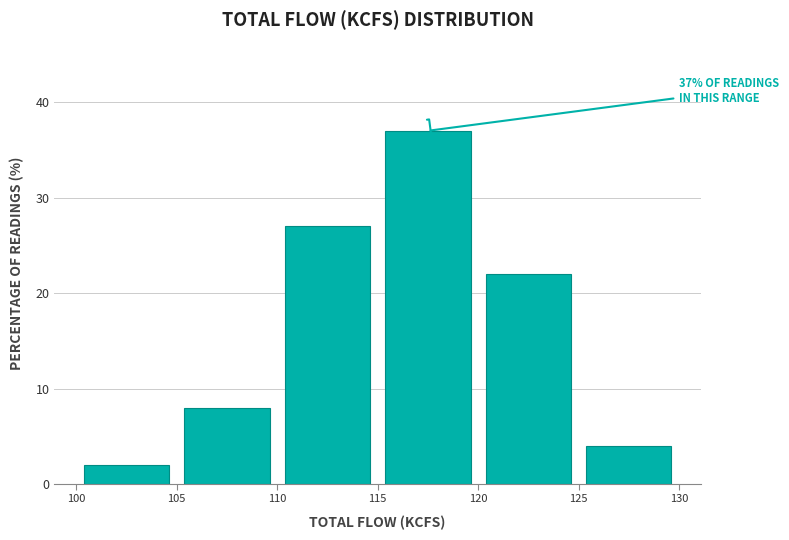

Which range on the x-axis has the tallest bar?

115 to 120